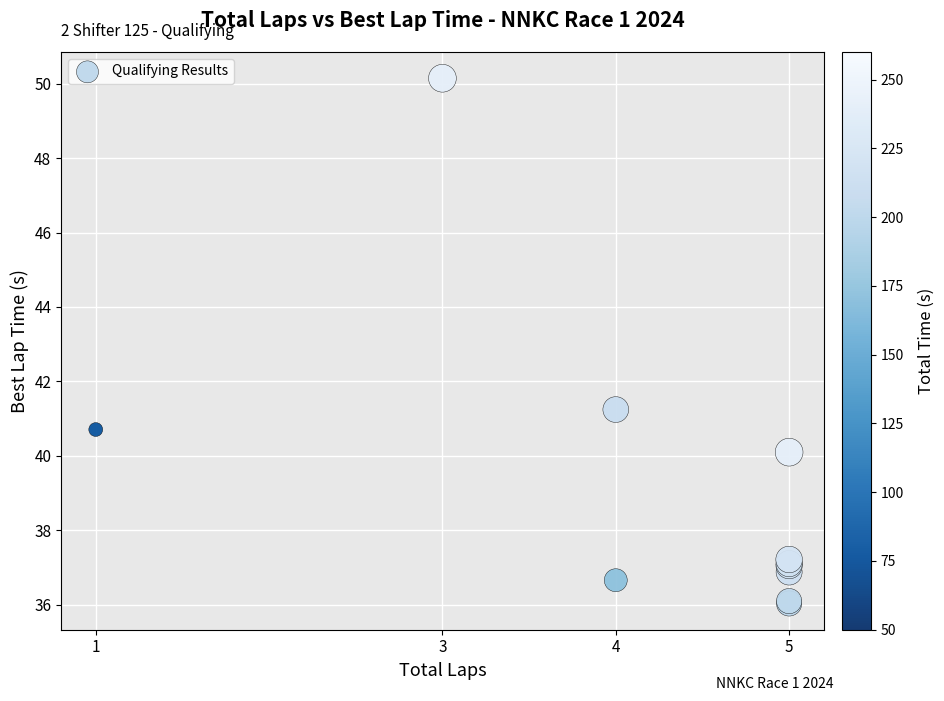

What Y value in the scatter plot is closest to 43?

41.2